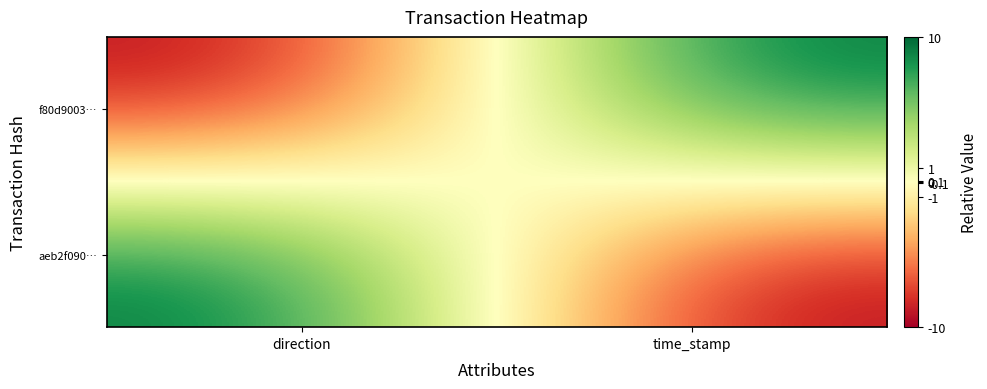

Reading left to right, transcribe all the data shown in this chart.

f80d9003…: direction=-10	time_stamp=10
aeb2f090…: direction=10	time_stamp=-10